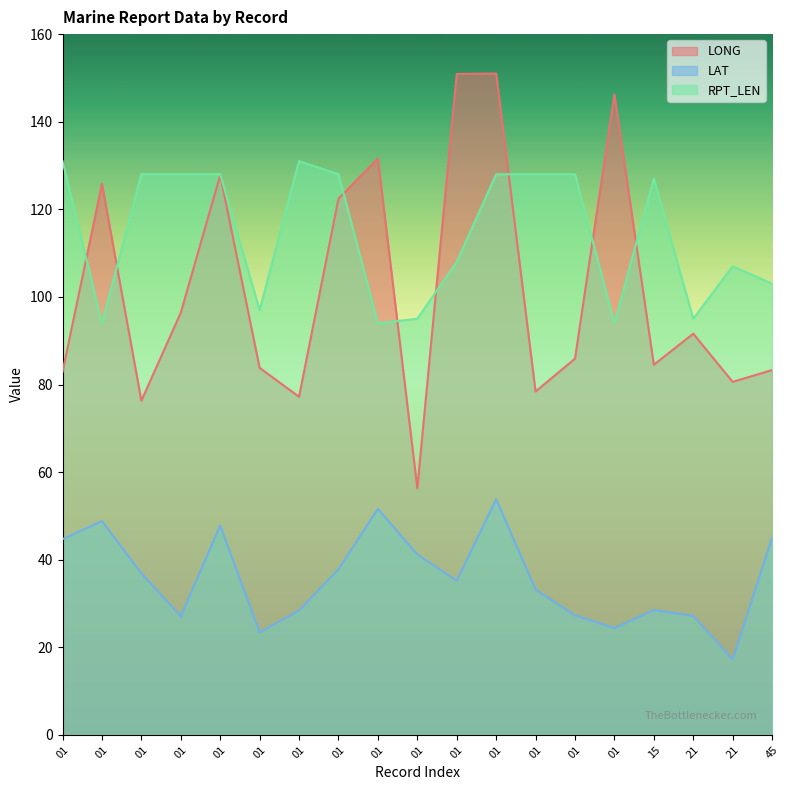

Where is the first local maximum for LONG?

01